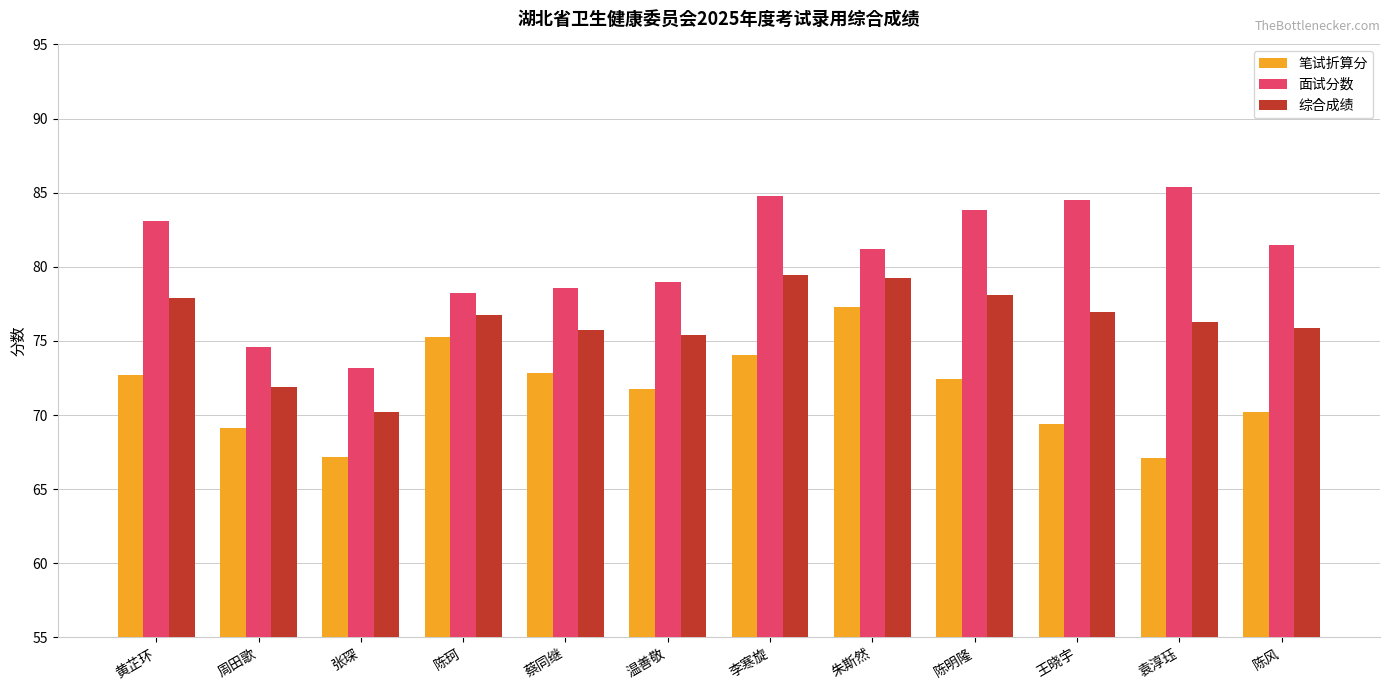

The value of 面试分数 at 李寒旋 is 84.8. True or false?

True